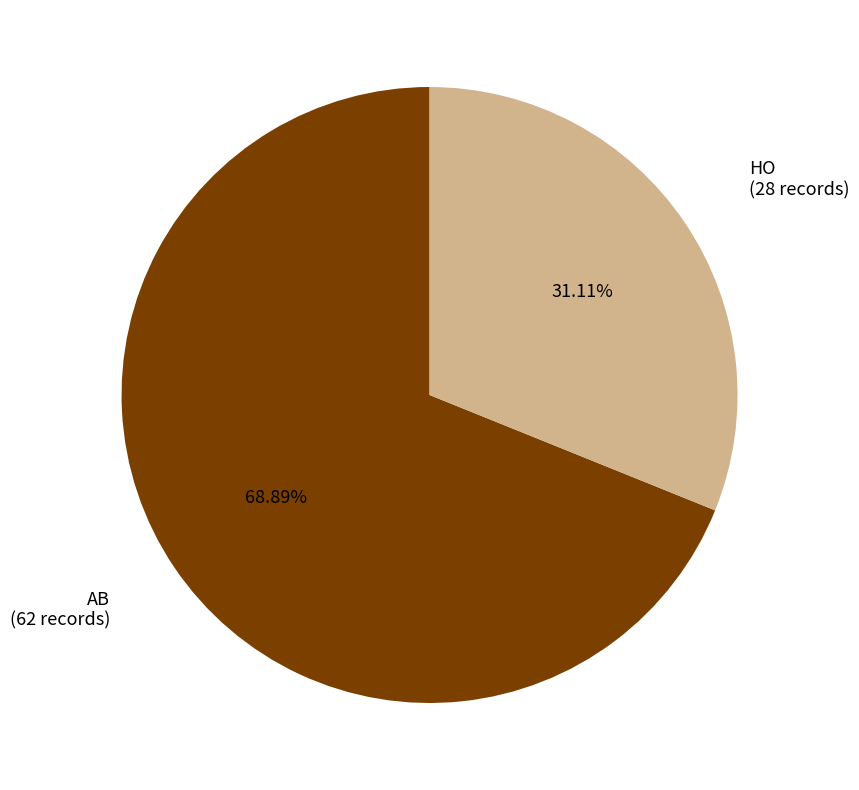

How many segments does this pie chart have?

2